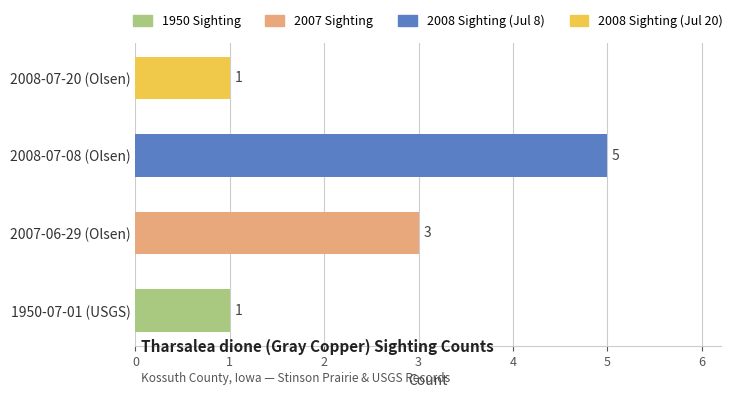

How many bars are there in total?

4